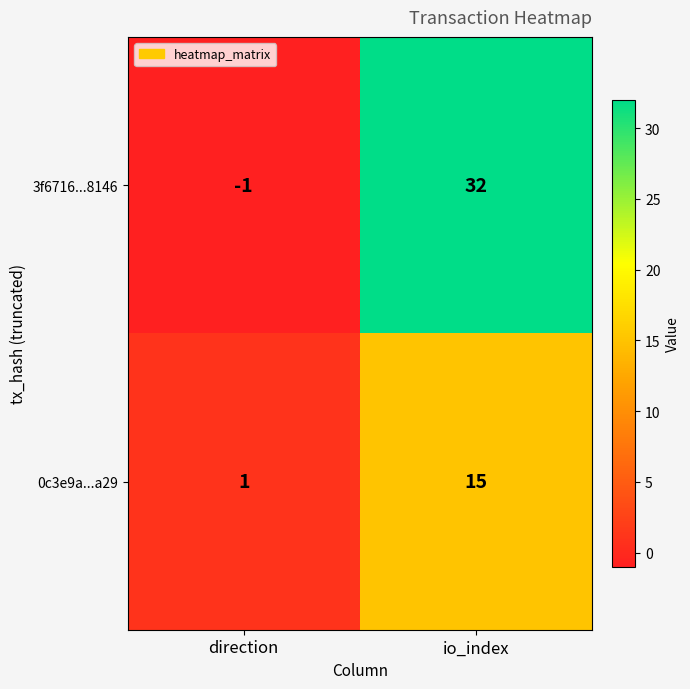

At which category does the chart reach its minimum across all series?

direction